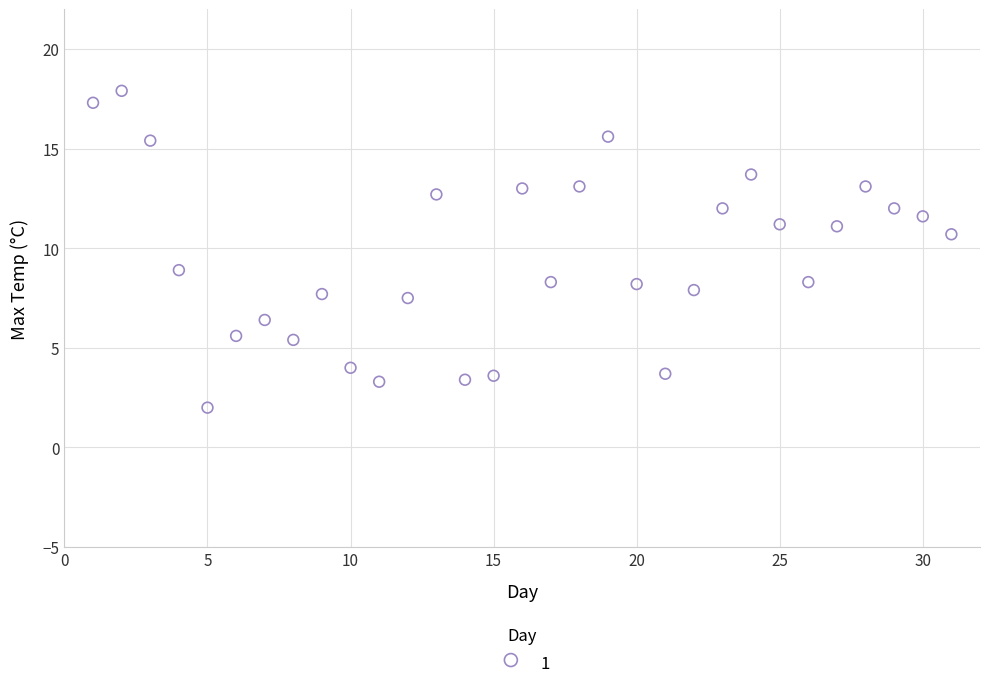

What is the range of Y values (max minus min)?

15.9